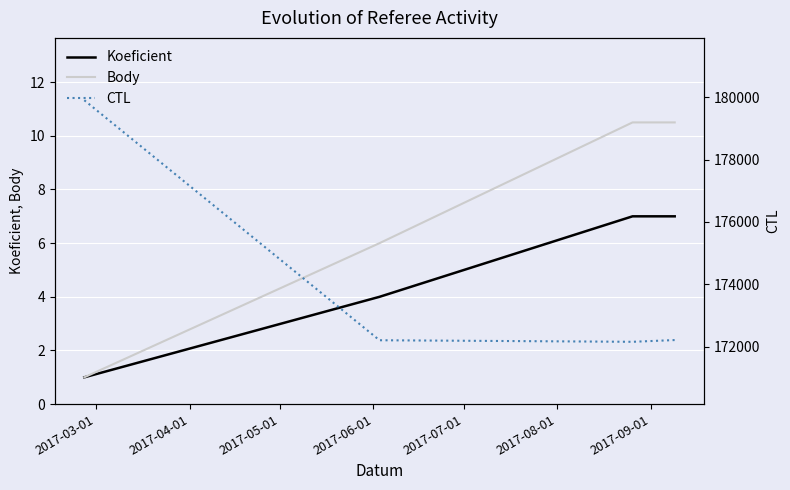

Reading left to right, extract all data points from this chart.

Koeficient: 1.0	4.0	7.0	7.0
Body: 1.0	6.0	10.5	10.5
CTL: 179902.0	172203.0	172153.0	172209.0